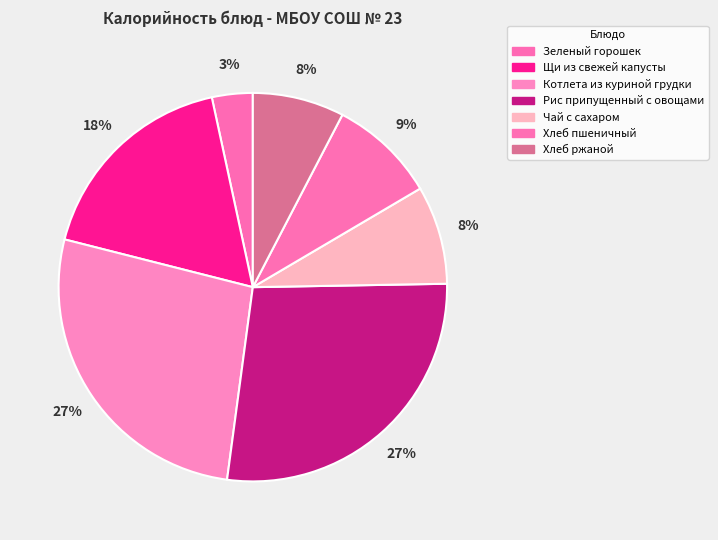

What is the smallest slice in the pie chart?

Зеленый горошек